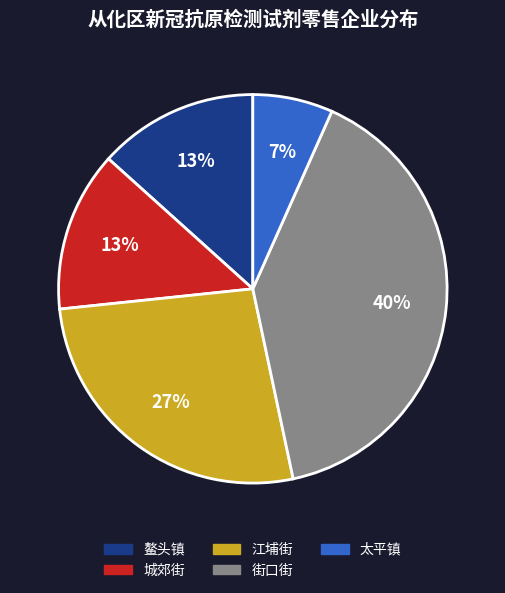

To the nearest percent, what is the average slice percentage?

20%